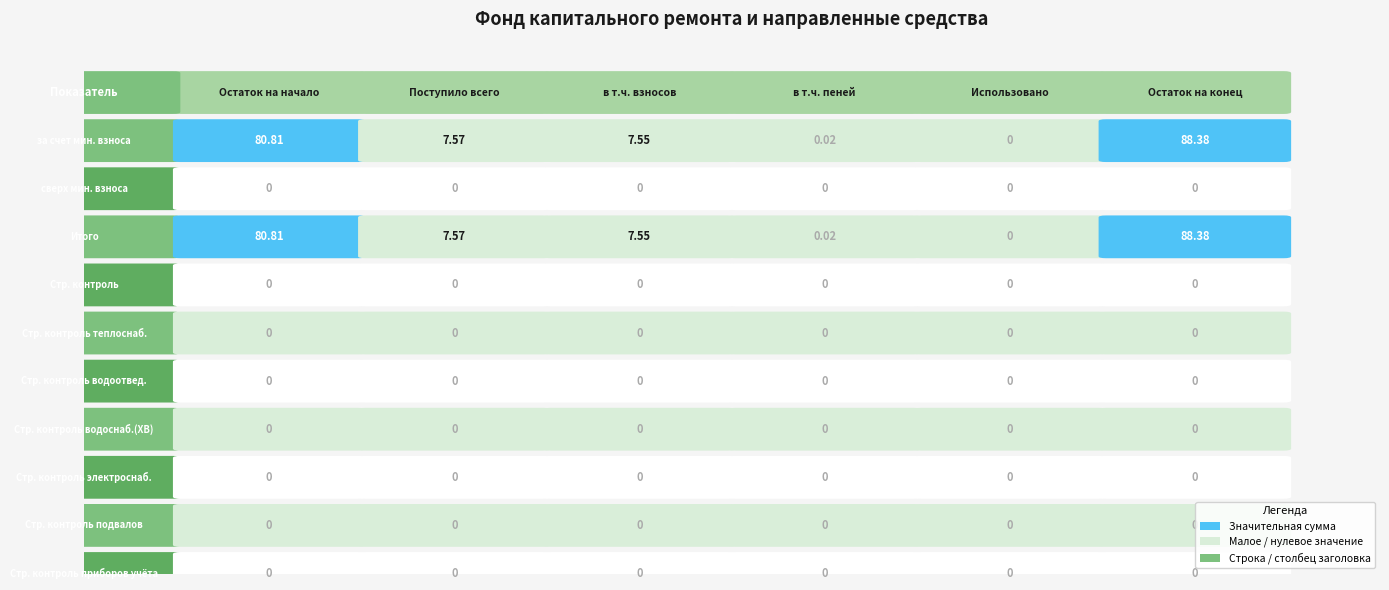

Which series has the largest total across all categories?

за счет мин. взноса